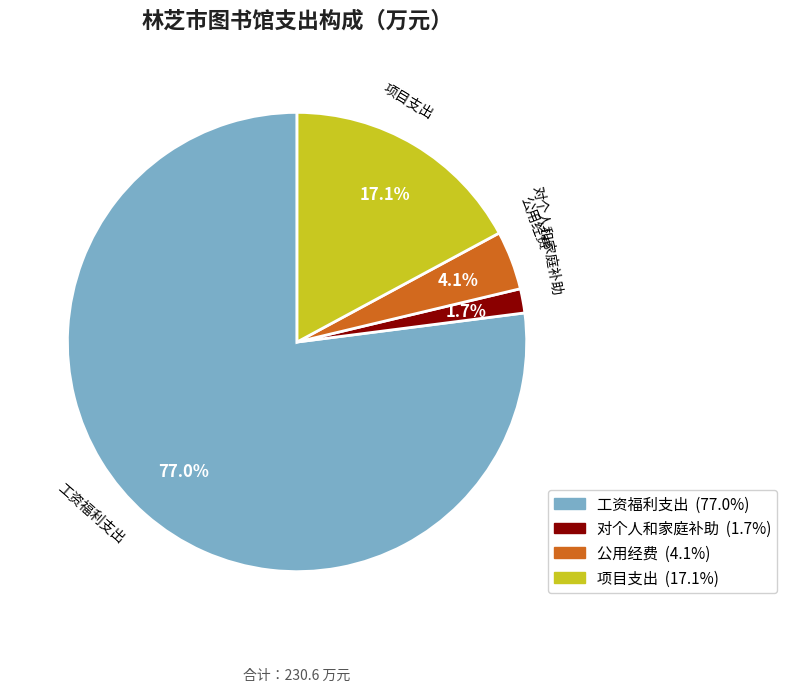

Does 工资福利支出 account for over 50% of the chart?

Yes